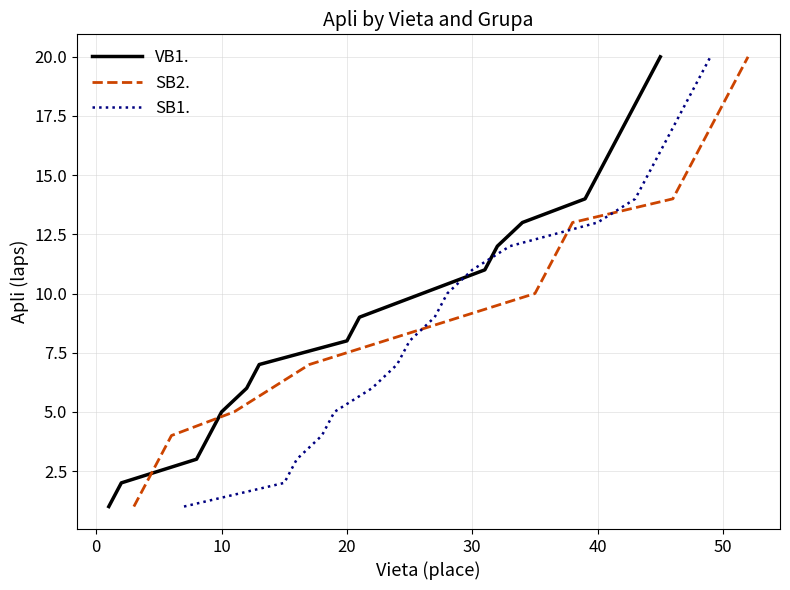

True or false: SB1. has a value of 3 at 0.

False